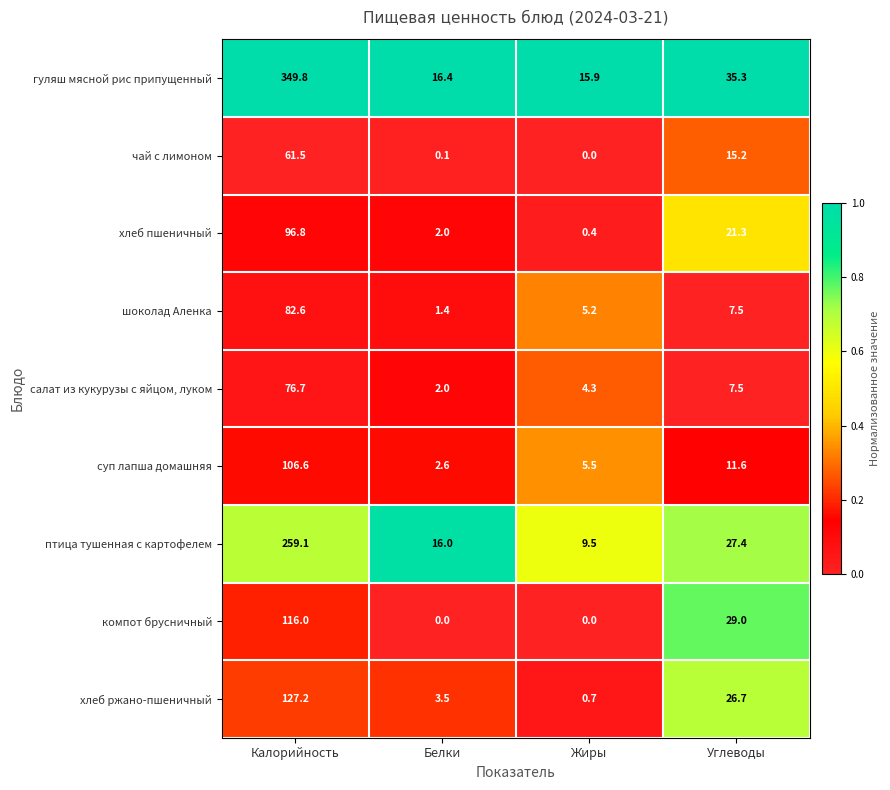

What is the total value across all series at Белки?

44.0